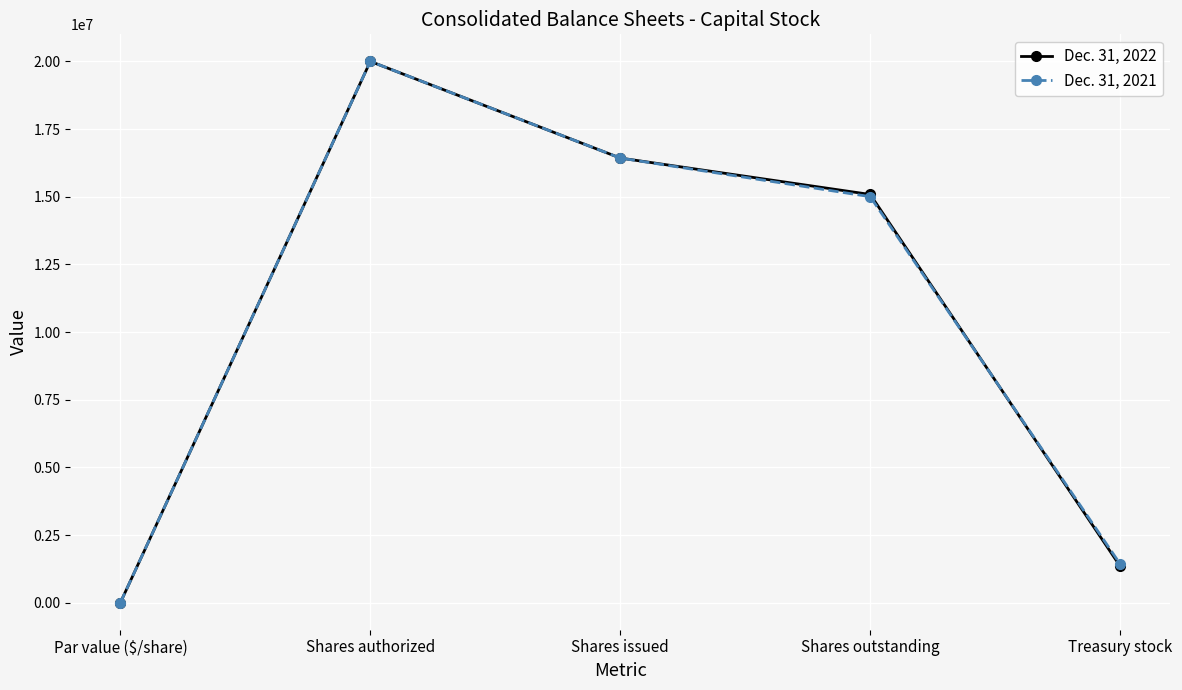

What is the label of the 1st point from the right?

Treasury stock